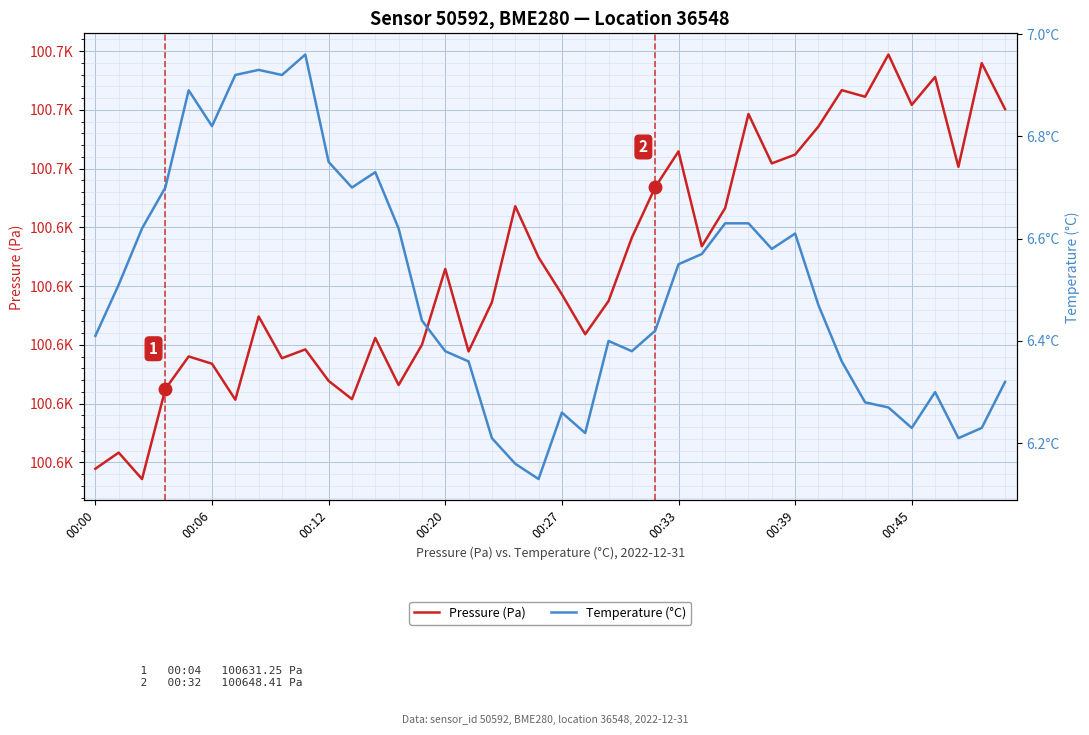

How many categories are shown in the chart?

40